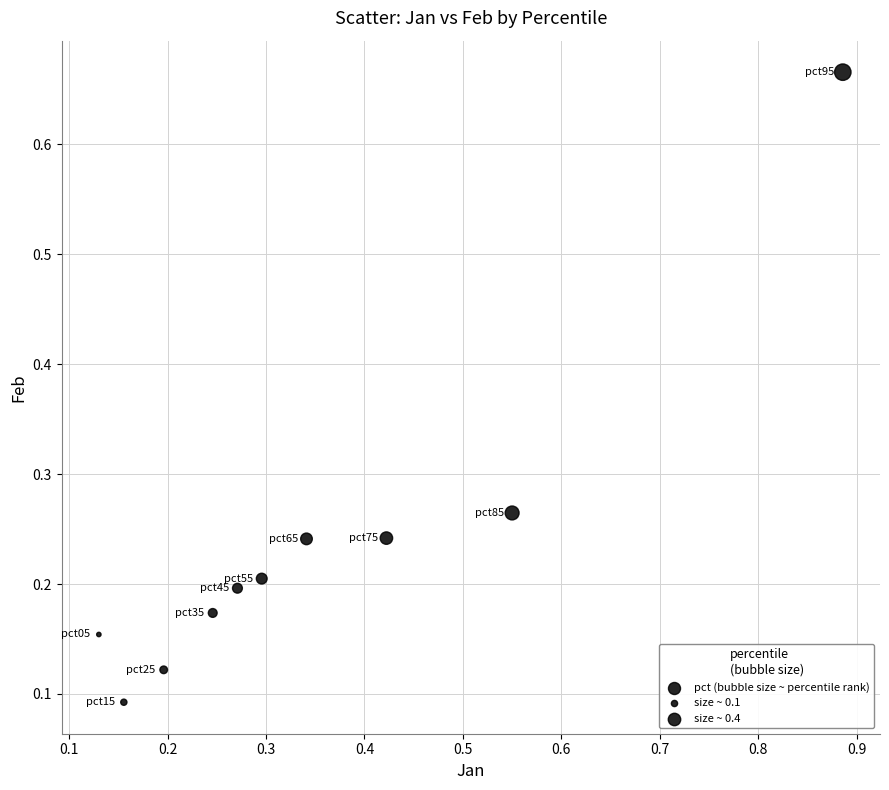

What is the range of X values (max minus min)?

0.8